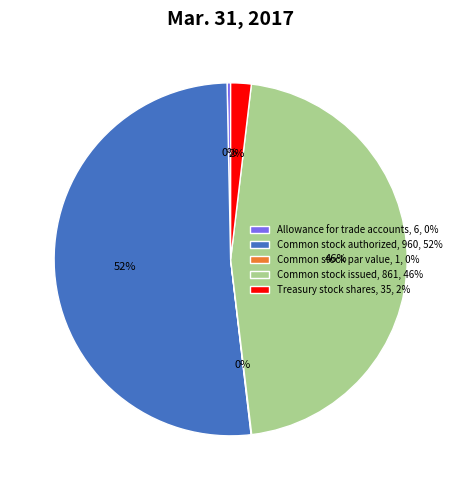

Is there a majority slice in this chart?

Yes